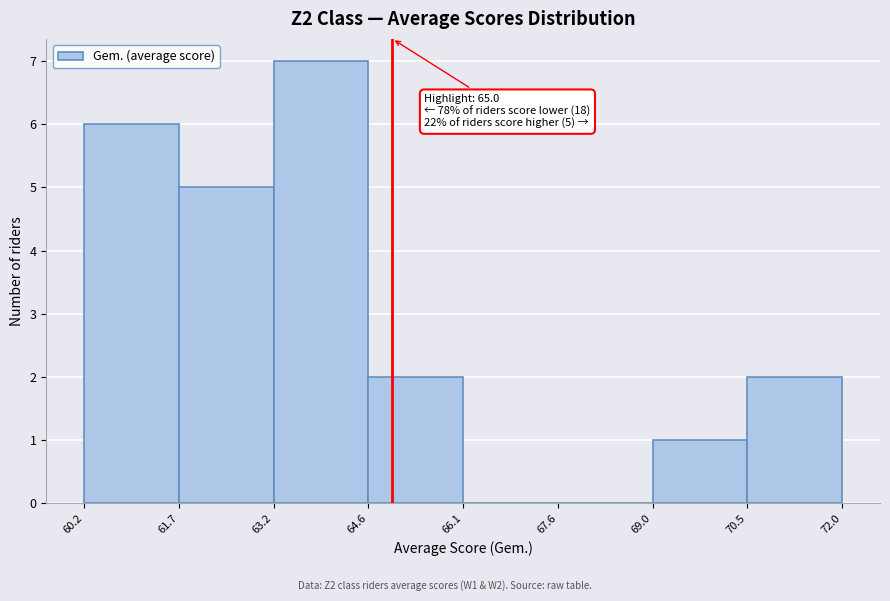

Over which range of the x-axis is the bar tallest?

63.2 to 64.6